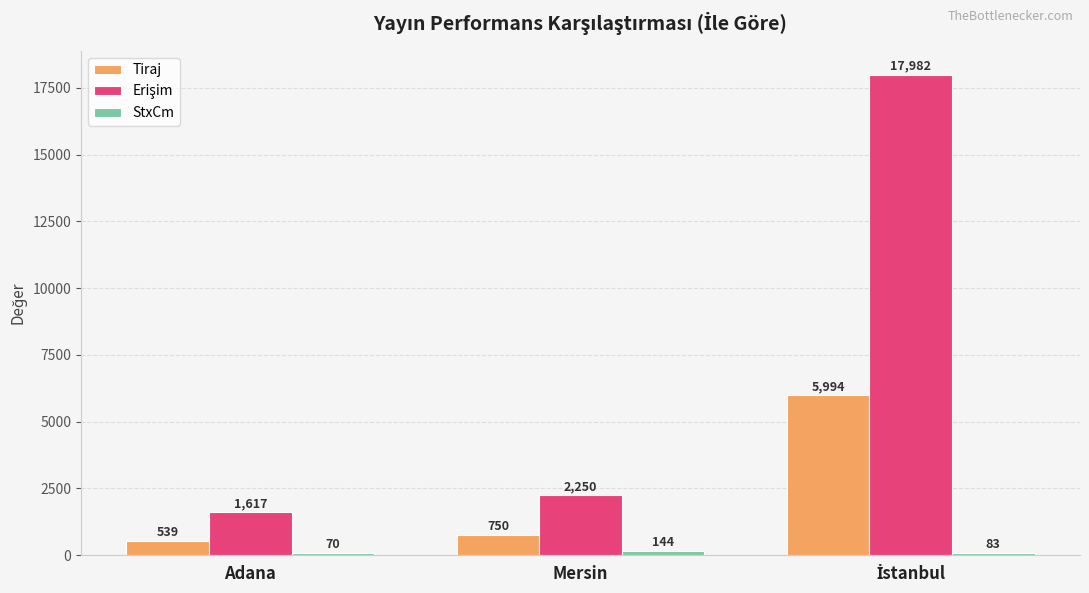

How many data points does each series have?

3